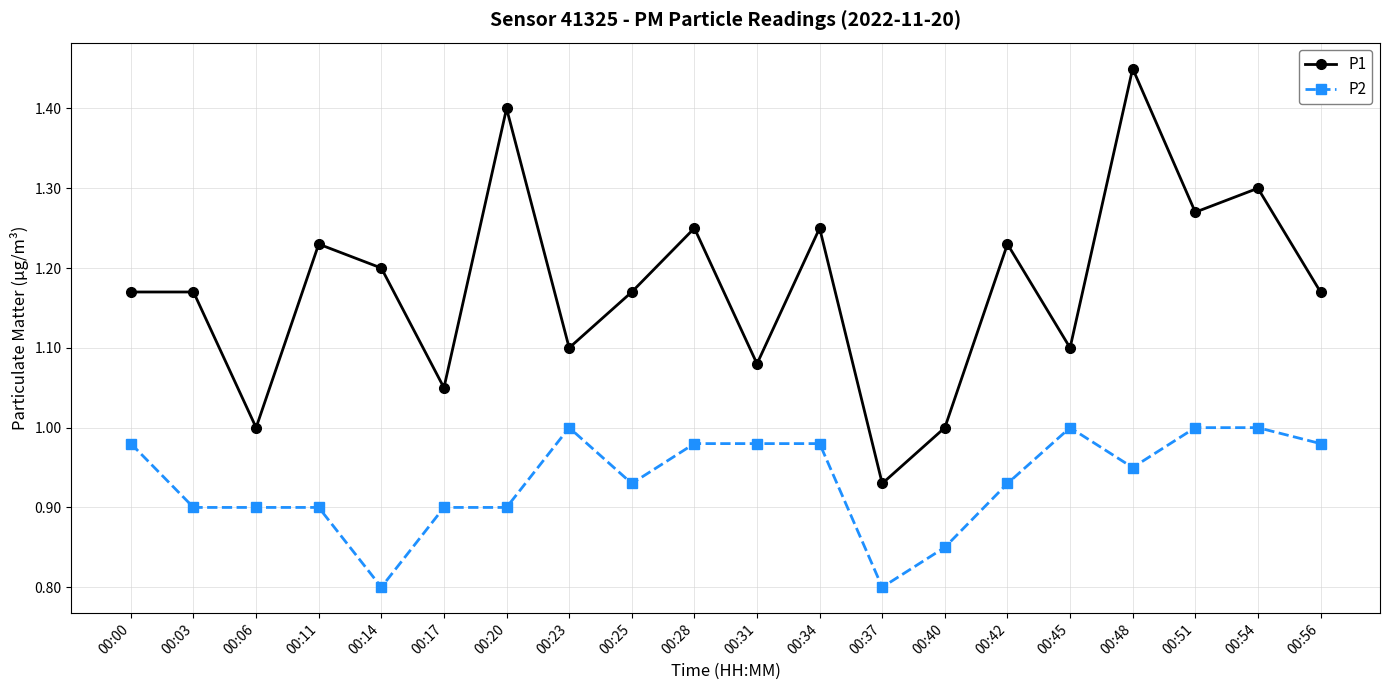

What is the difference between the highest and lowest values at 00:42?

0.3